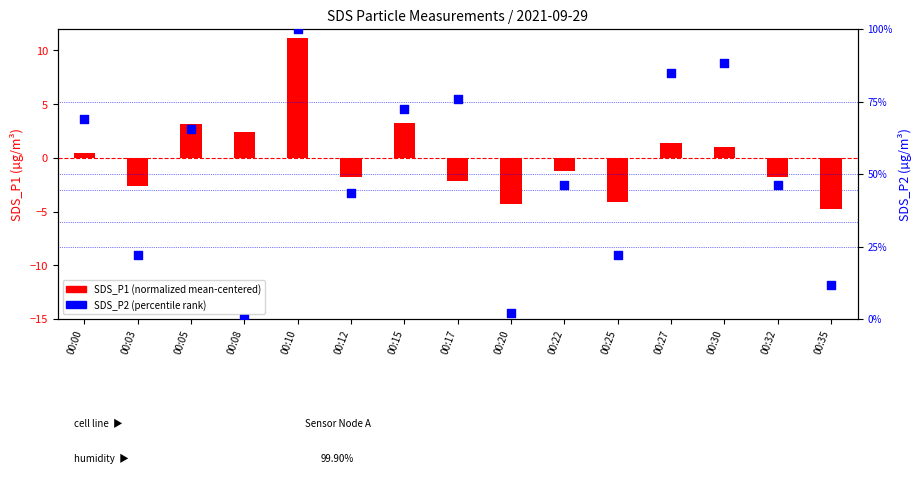

What are all the series names shown in the legend?

SDS_P1 (normalized), SDS_P2 (percentile)